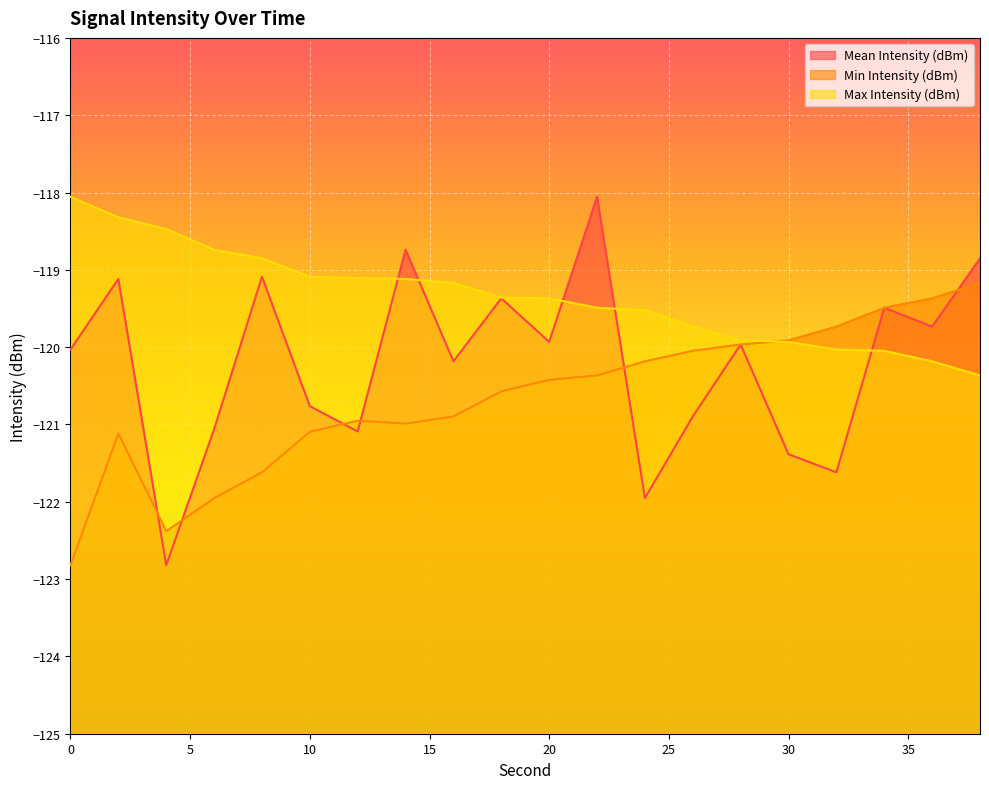

What is the spread (max minus min) of values at 14?

2.2